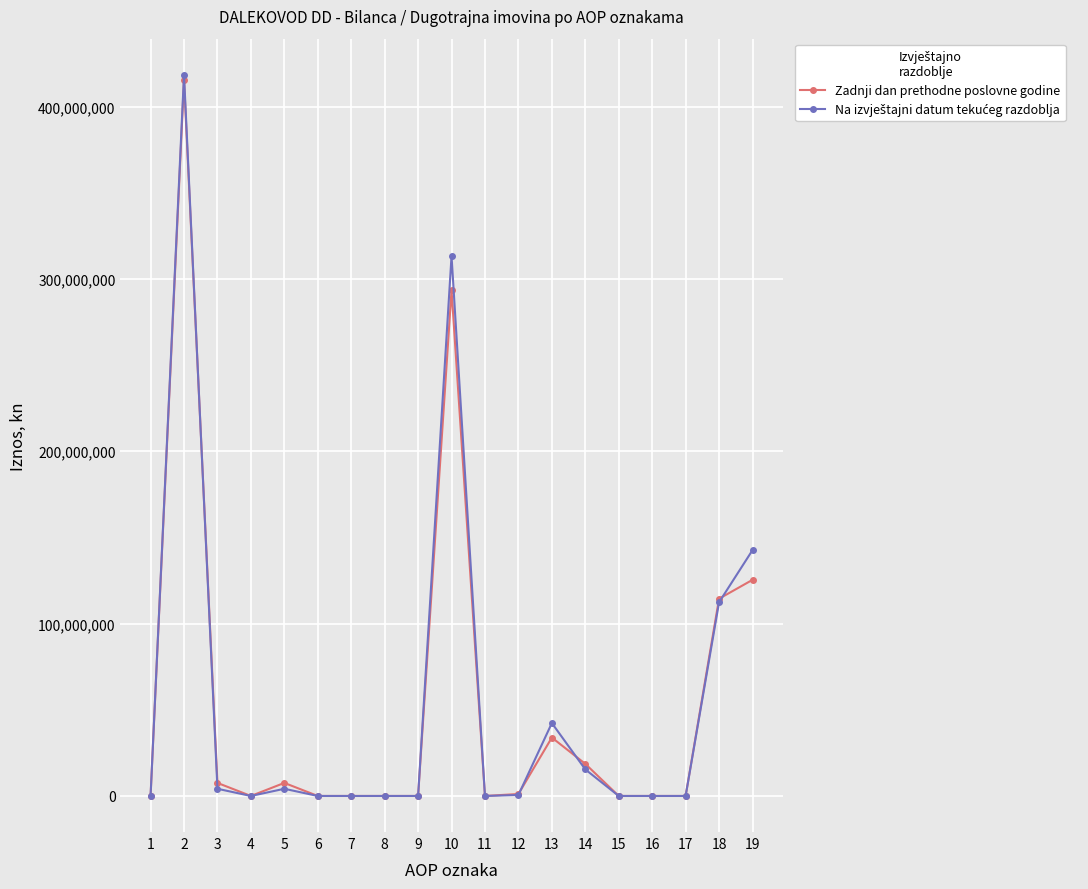

What is the maximum value shown in the chart?

418465822